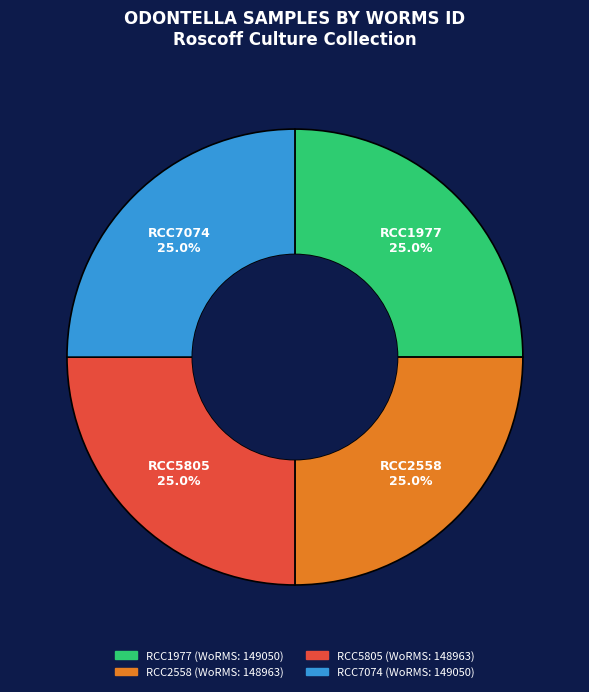

The RCC5805 slice represents 25% of the pie. True or false?

True